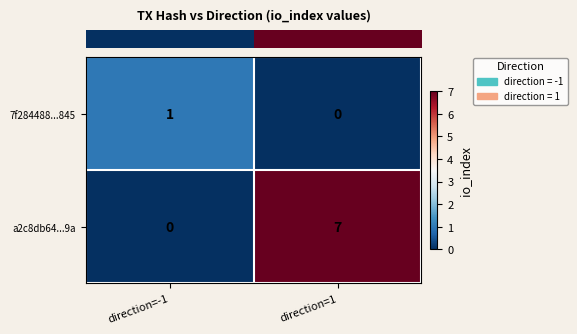

Rank the series by their maximum value, from highest to lowest.

a2c8db64...9a, 7f284488...845